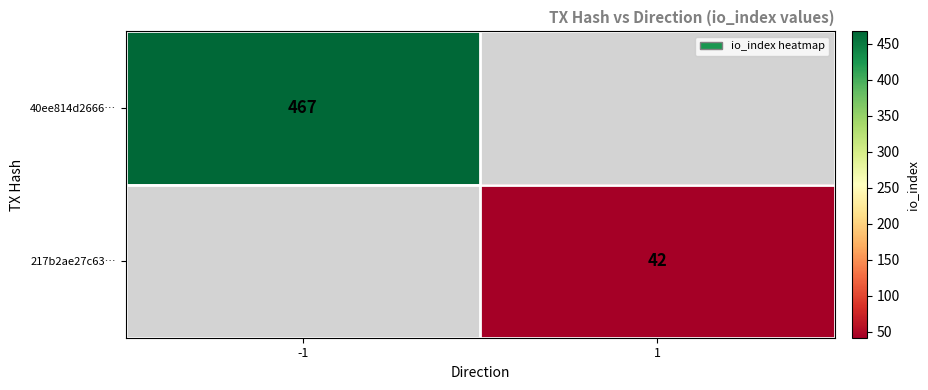

Is it true that 217b2ae27c63… equals 61 at 1?

False